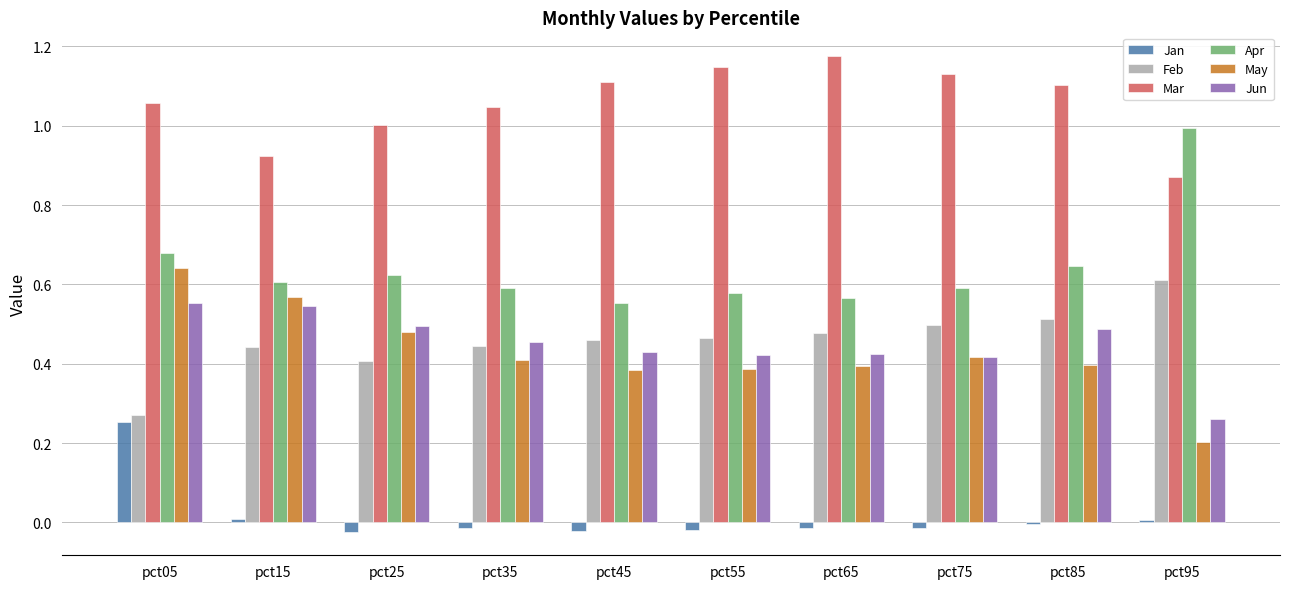

True or false: Jan has a value of -0.0 at pct55.

True